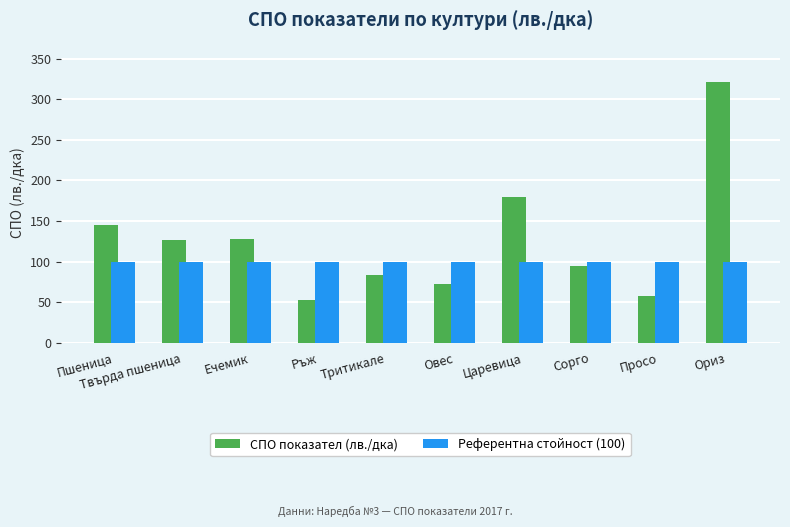

What are all the series names shown in the legend?

СПО показател (лв./дка), Референтна стойност (100)